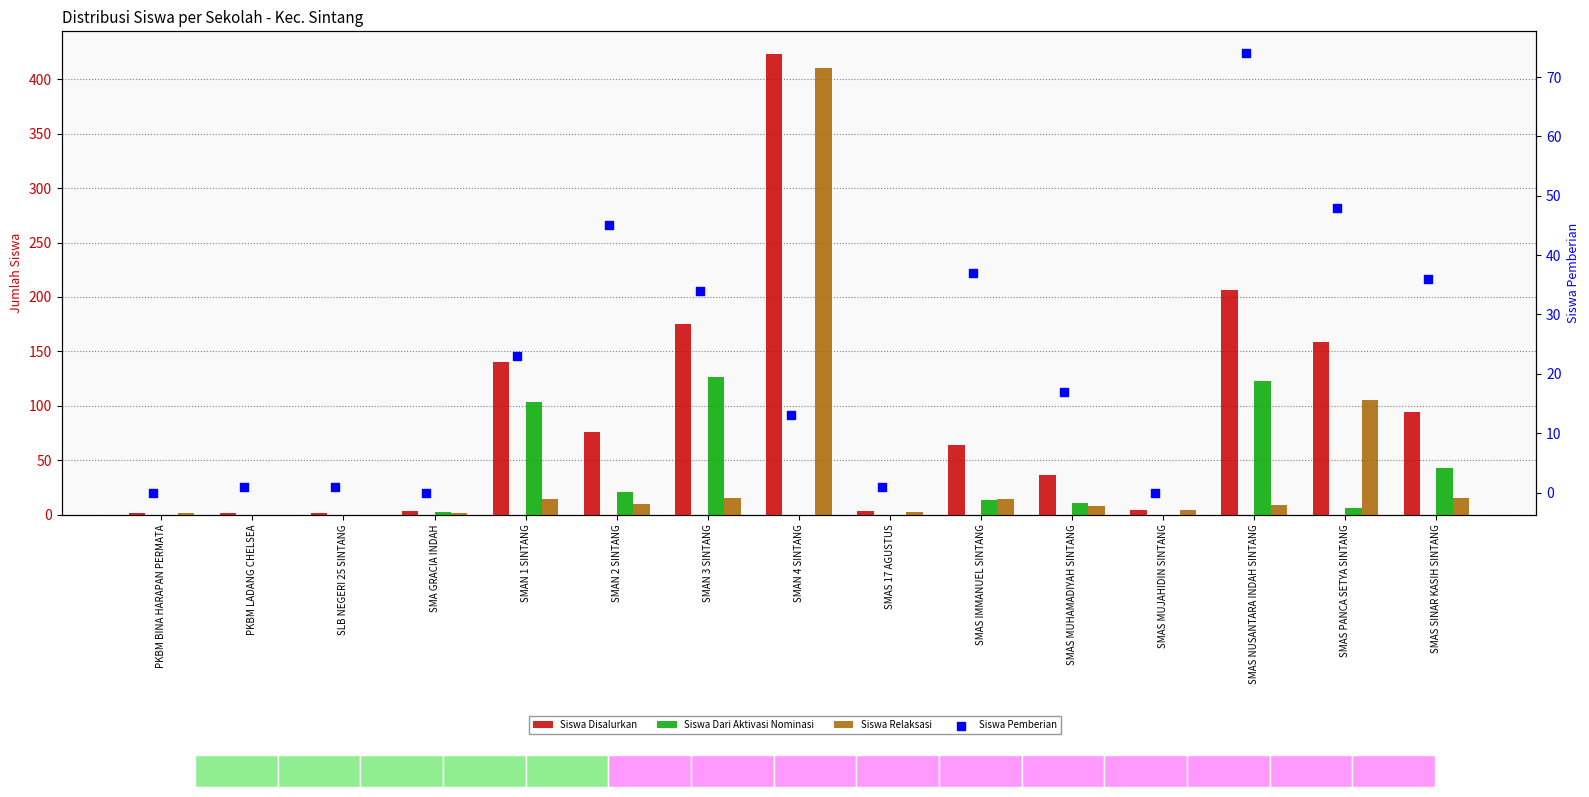

Which series has the largest total across all categories?

Siswa Disalurkan